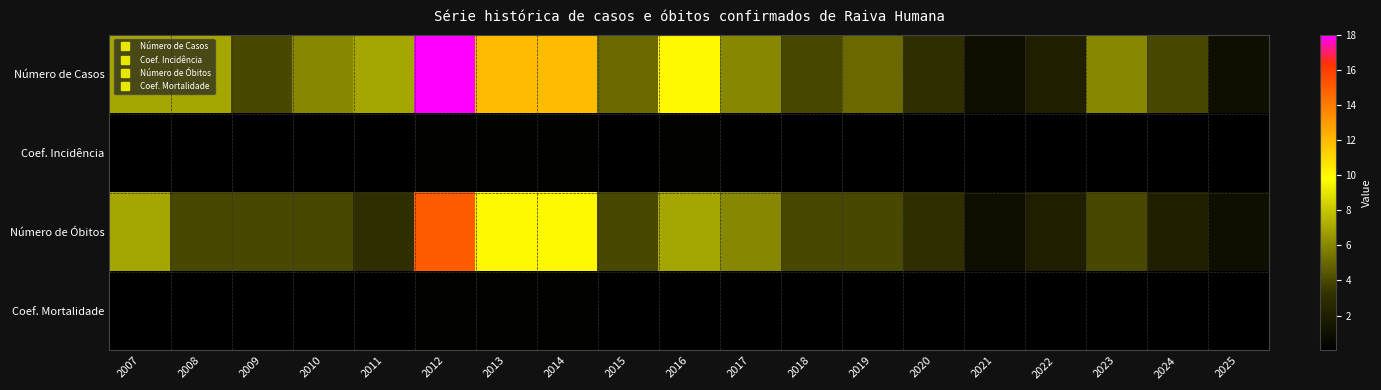

Reading left to right, what are all the values shown in this chart?

Número de Casos: 2007=7.0	2008=7.0	2009=4.0	2010=6.0	2011=7.0	2012=18.0	2013=12.0	2014=12.0	2015=5.0	2016=10.0	2017=6.0	2018=4.0	2019=5.0	2020=3.0	2021=1.0	2022=2.0	2023=6.0	2024=4.0	2025=1.0
Coef. Incidência: 2007=0.1	2008=0.1	2009=0.0	2010=0.1	2011=0.1	2012=0.2	2013=0.1	2014=0.1	2015=0.0	2016=0.1	2017=0.1	2018=0.0	2019=0.0	2020=0.0	2021=0.0	2022=0.0	2023=0.0	2024=0.0	2025=0.0
Número de Óbitos: 2007=7.0	2008=4.0	2009=4.0	2010=4.0	2011=3.0	2012=15.0	2013=10.0	2014=10.0	2015=4.0	2016=7.0	2017=6.0	2018=4.0	2019=4.0	2020=3.0	2021=1.0	2022=2.0	2023=4.0	2024=2.0	2025=1.0
Coef. Mortalidade: 2007=0.1	2008=0.0	2009=0.0	2010=0.0	2011=0.0	2012=0.1	2013=0.1	2014=0.1	2015=0.0	2016=0.1	2017=0.1	2018=0.0	2019=0.0	2020=0.0	2021=0.0	2022=0.0	2023=0.0	2024=0.0	2025=0.0